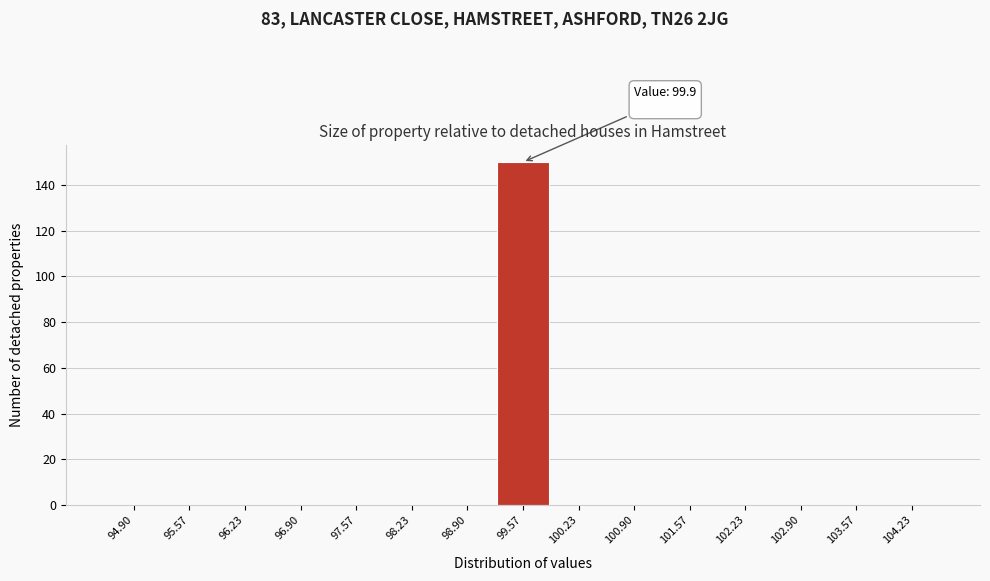

Reading left to right, what are all the values shown in this chart?

94.90=0	95.57=0	96.23=0	96.90=0	97.57=0	98.23=0	98.90=0	99.57=150	100.23=0	100.90=0	101.57=0	102.23=0	102.90=0	103.57=0	104.23=0